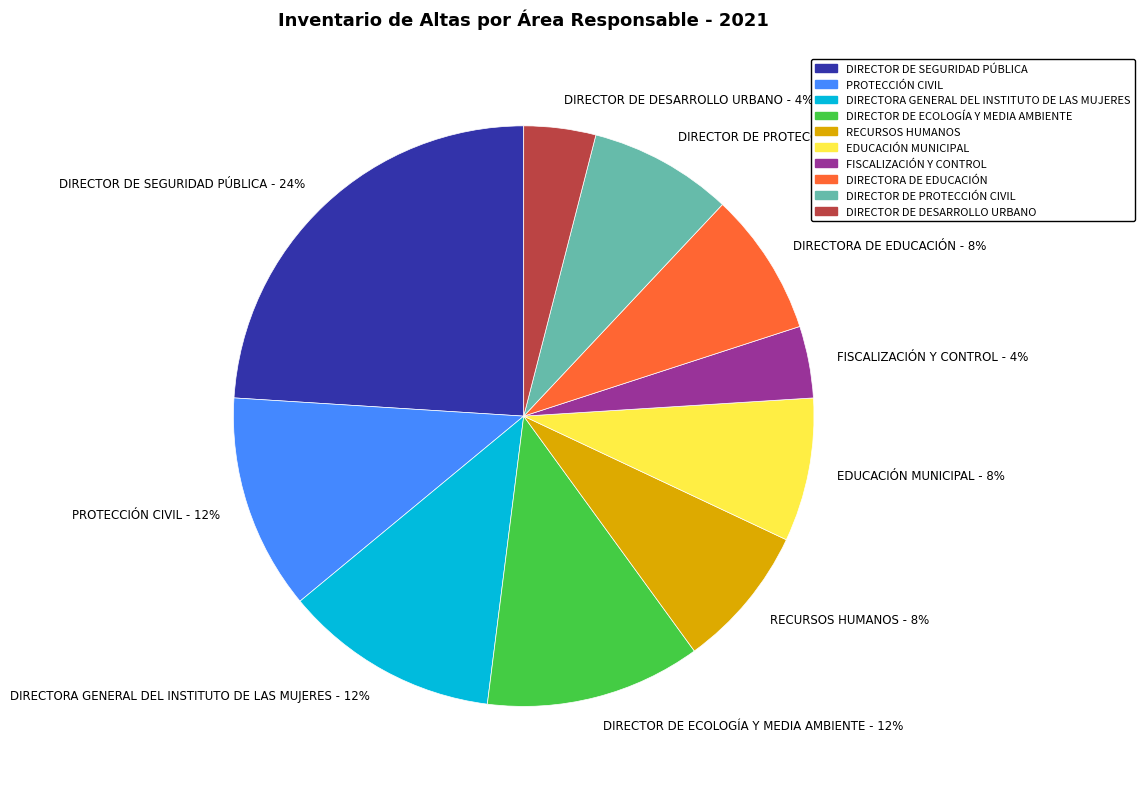

Is it true that EDUCACIÓN MUNICIPAL - 8% is 8% of the pie?

True